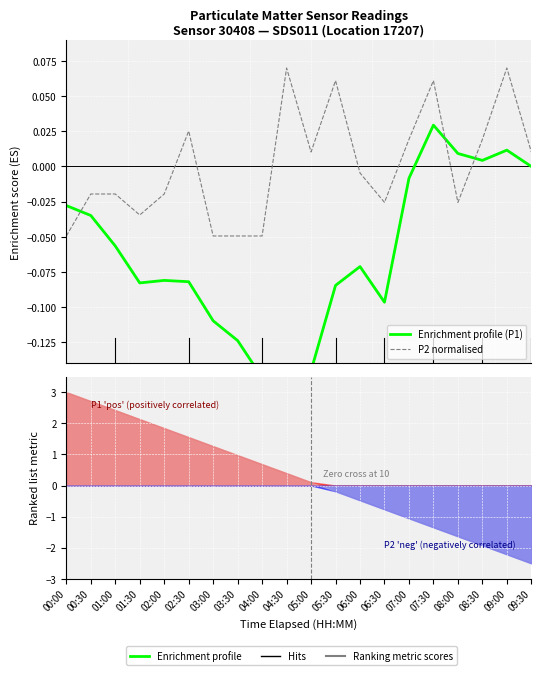

What is the difference between the maximum and minimum values in the P2 normalised series?

0.1